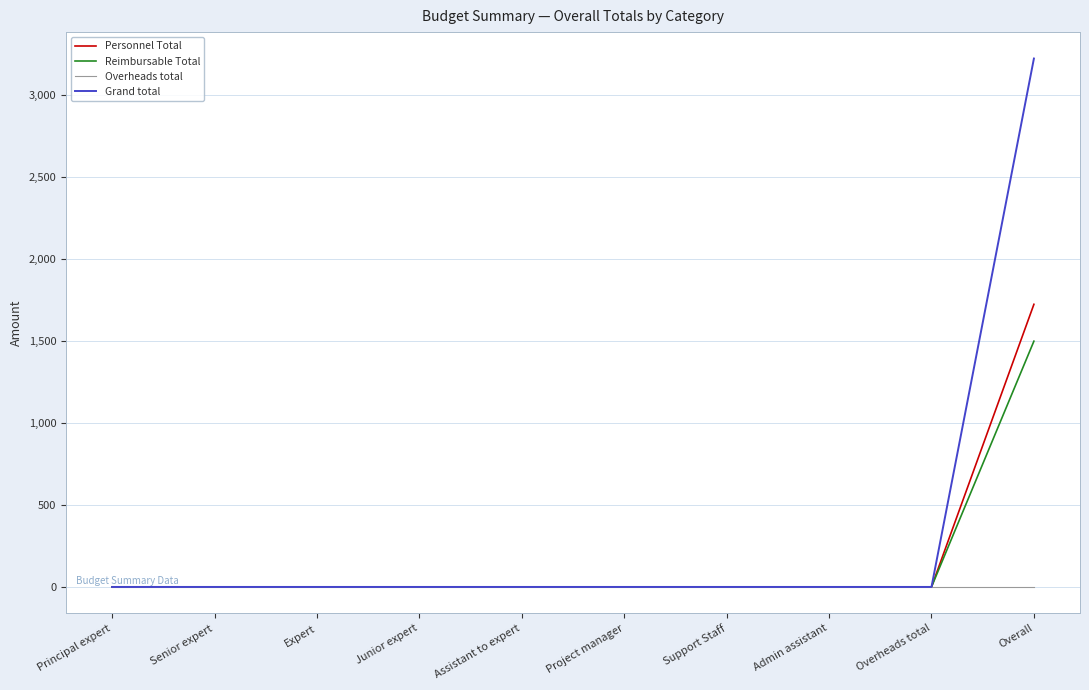

List the series in order of their peak value, highest first.

Grand total, Personnel Total, Reimbursable Total, Overheads total